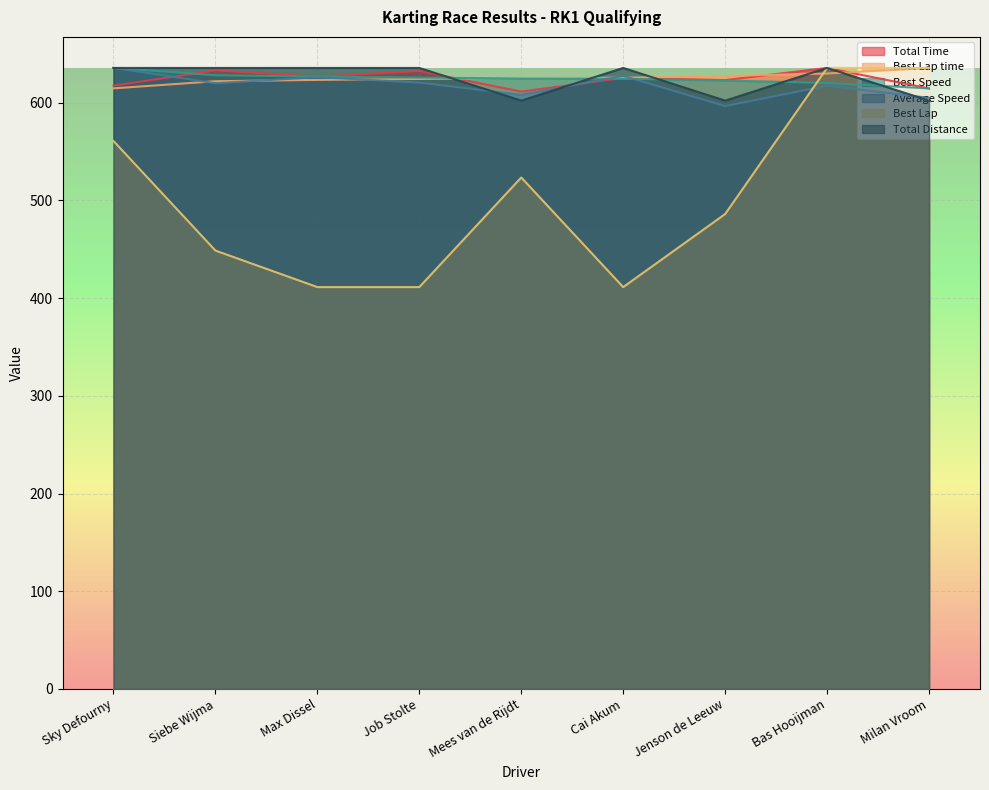

What is the difference between the maximum and second lowest values in the Total Distance series?

33.5